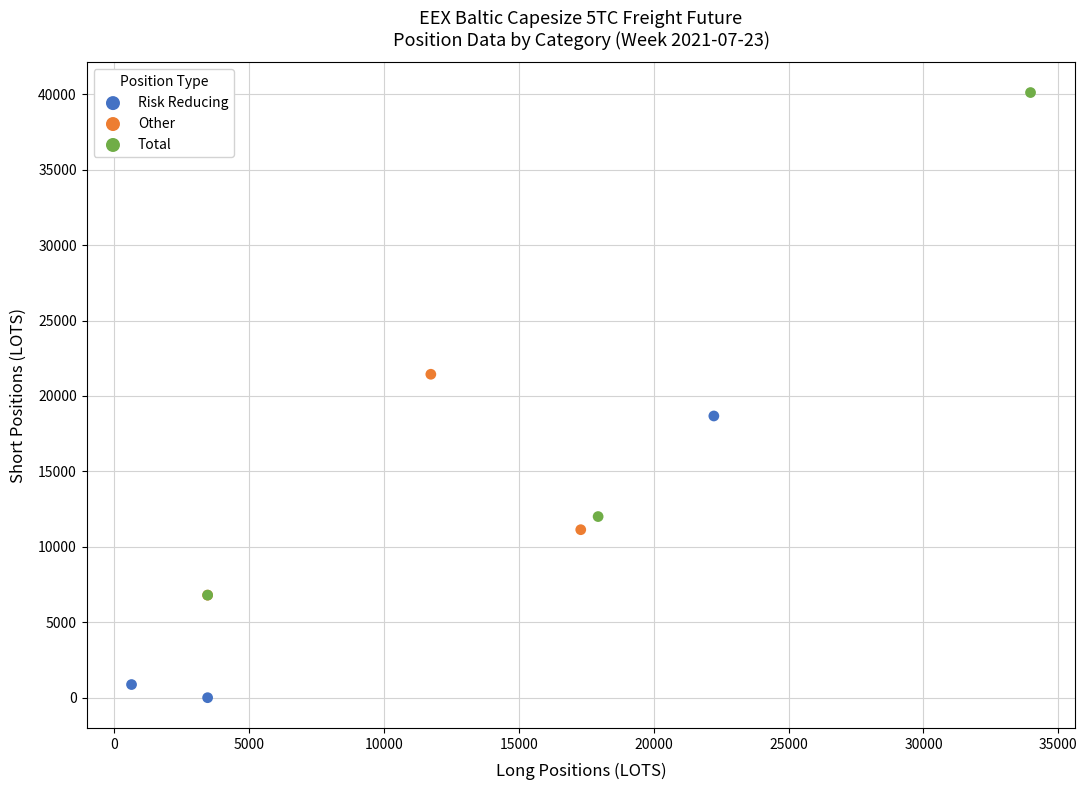

Which series reaches the minimum Y coordinate?

Risk Reducing